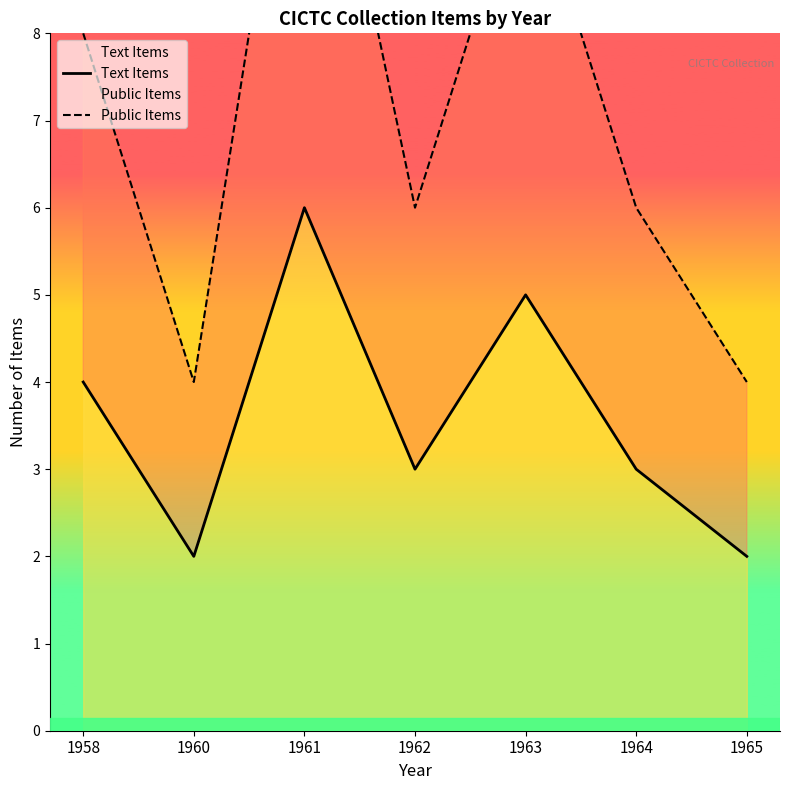

What is the sum of all Text Items values?

25